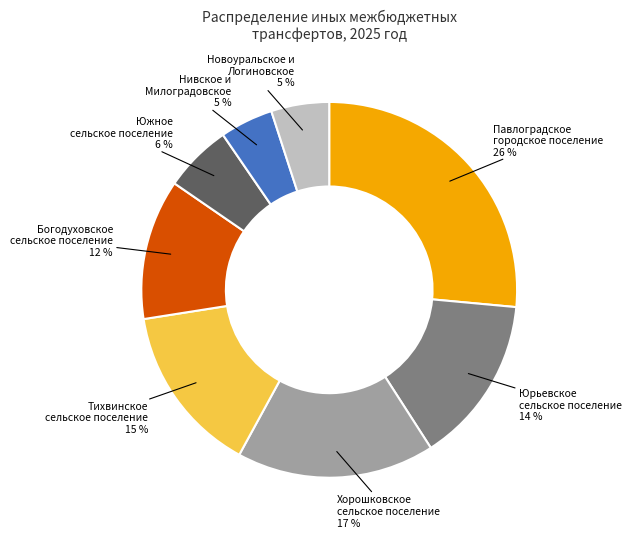

To the nearest percent, what percentage of the pie is Юрьевское сельское поселение?

14%